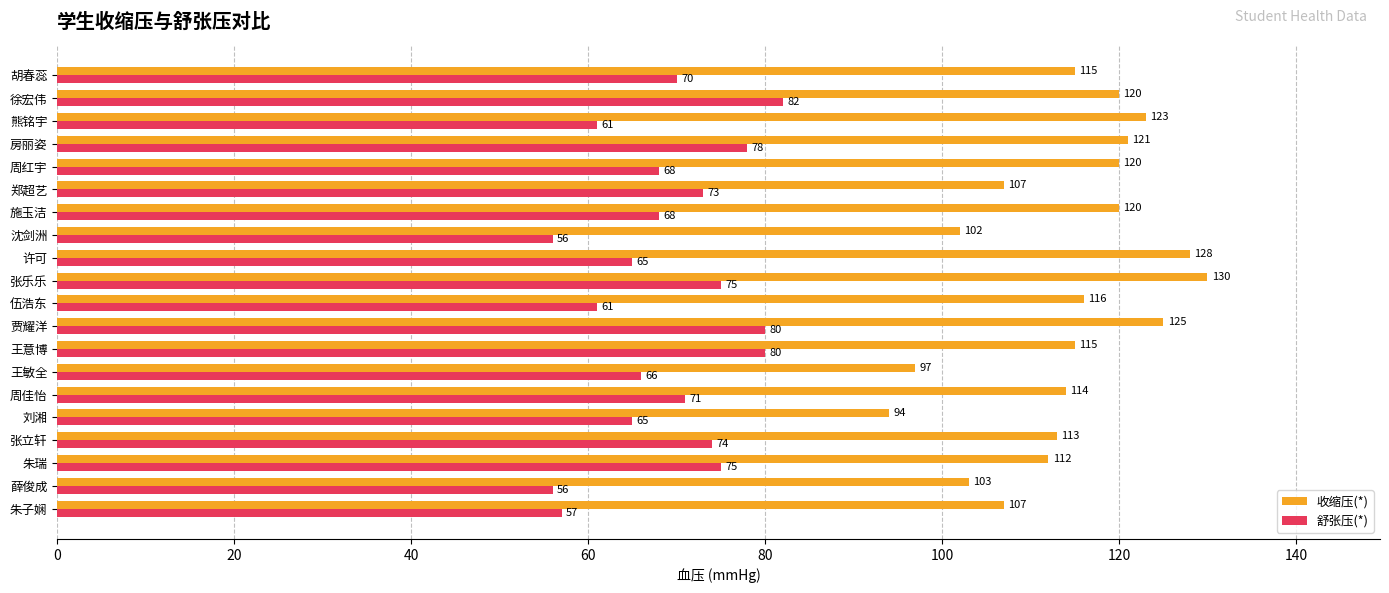

What is the average value of the 舒张压(*) series?

69